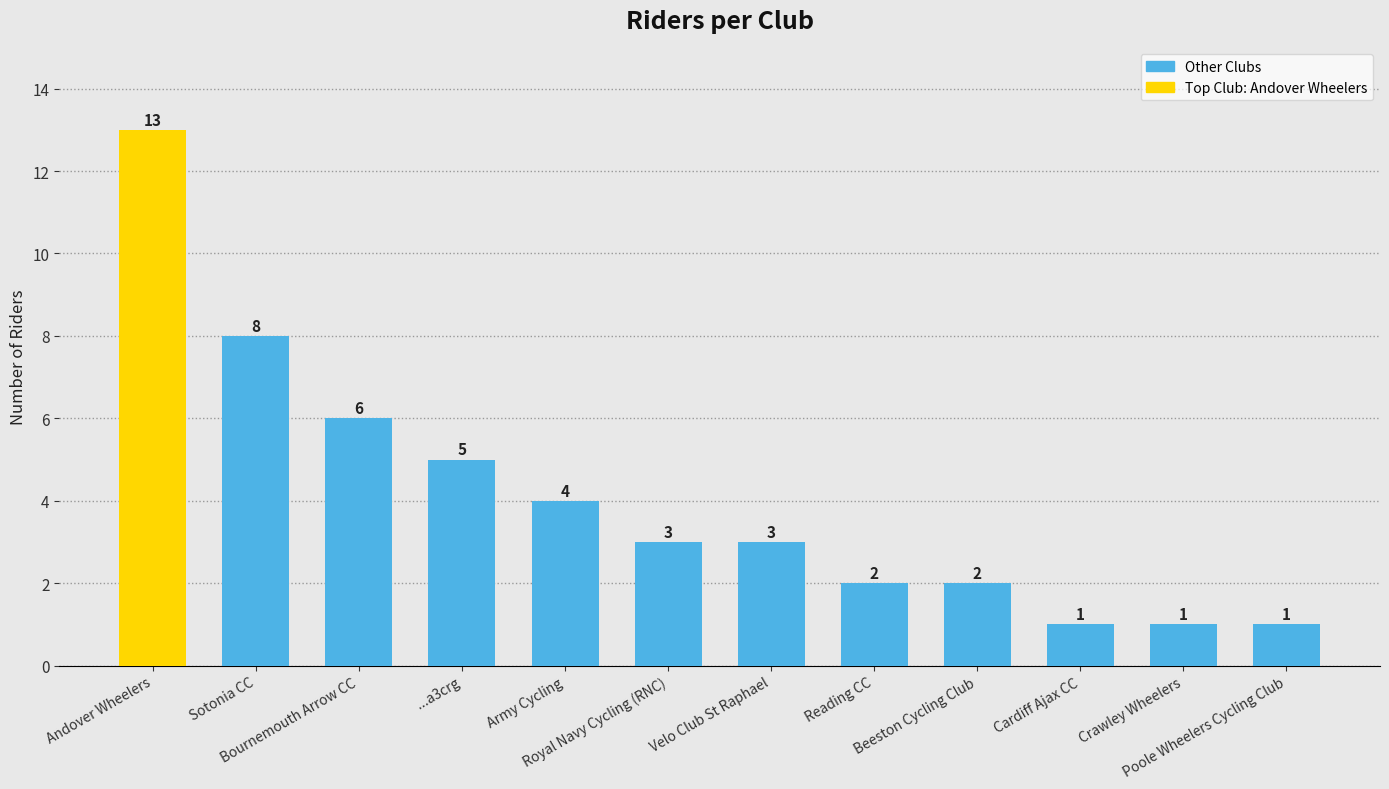

True or false: the data shows 5 at Velo Club St Raphael.

False